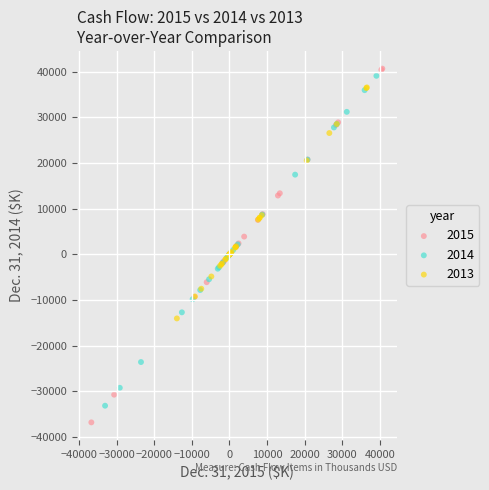

What are all the series names shown in the legend?

2015, 2014, 2013